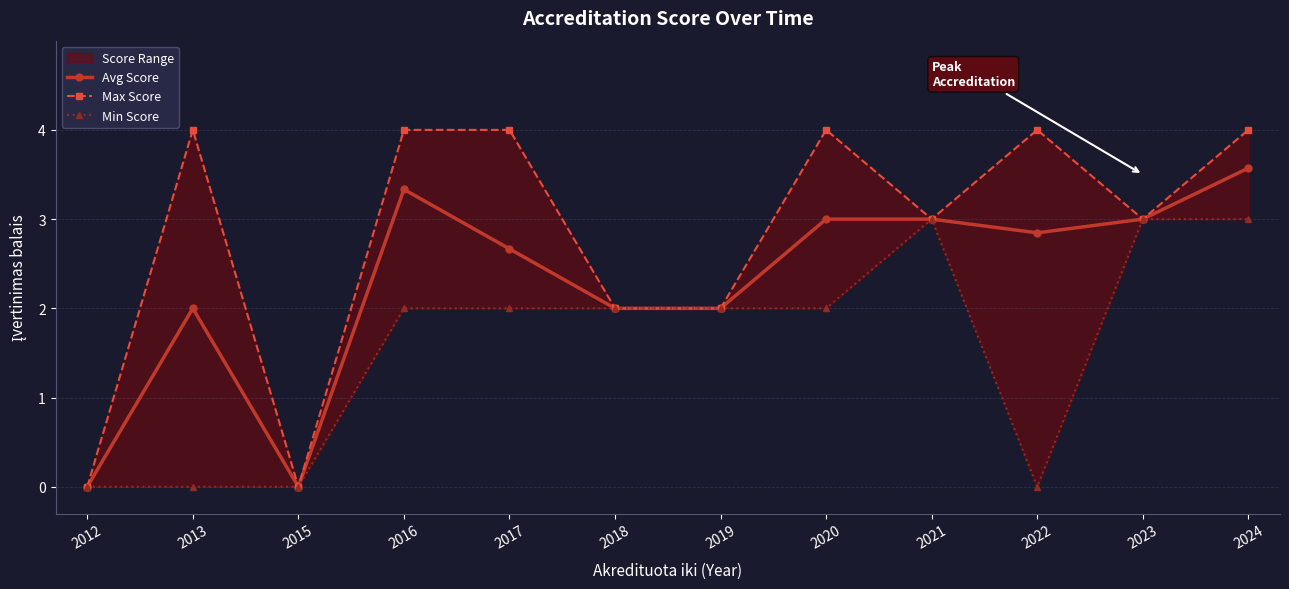

Reading left to right, list all the values displayed in this chart.

Avg Score: 0.0	2.0	0.0	3.3	2.7	2.0	2.0	3.0	3.0	2.8	3.0	3.6
Max Score: 0.0	4.0	0.0	4.0	4.0	2.0	2.0	4.0	3.0	4.0	3.0	4.0
Min Score: 0.0	0.0	0.0	2.0	2.0	2.0	2.0	2.0	3.0	0.0	3.0	3.0